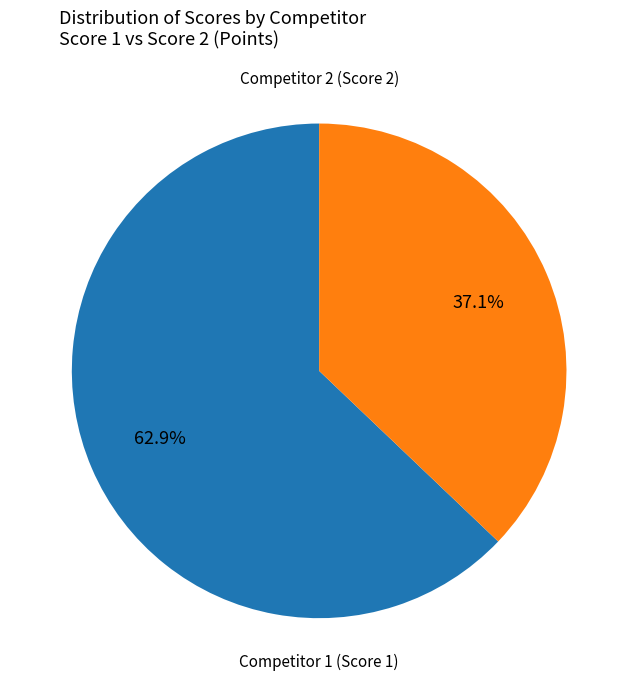

Is there a majority slice in this chart?

Yes